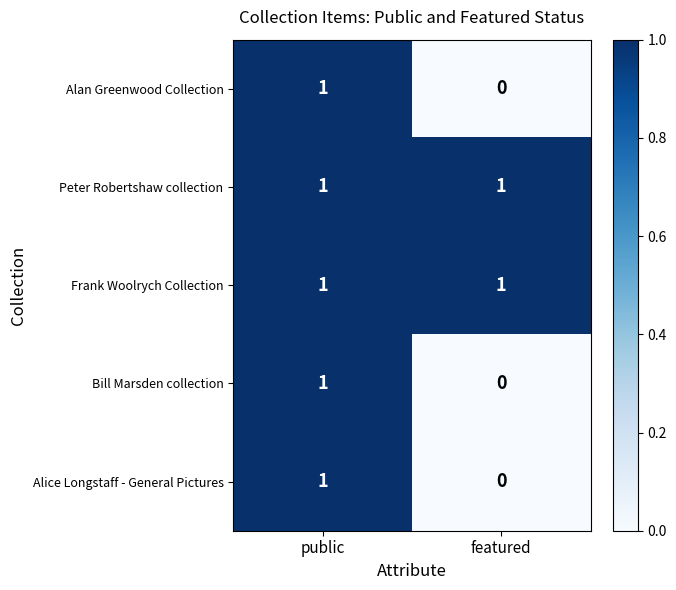

Rank the categories by Bill Marsden collection value from lowest to highest.

featured, public